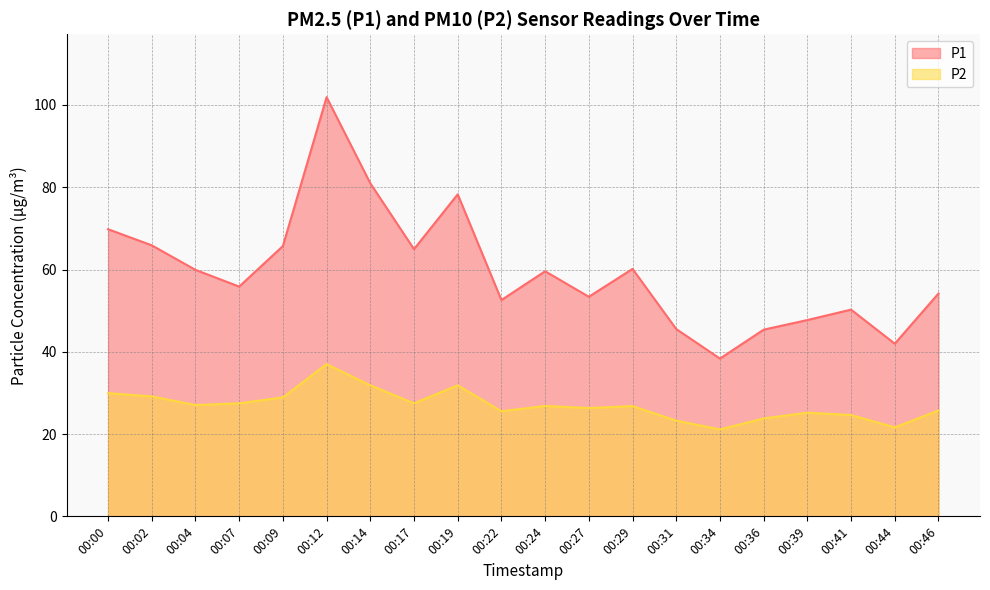

How many categories are shown in the chart?

20